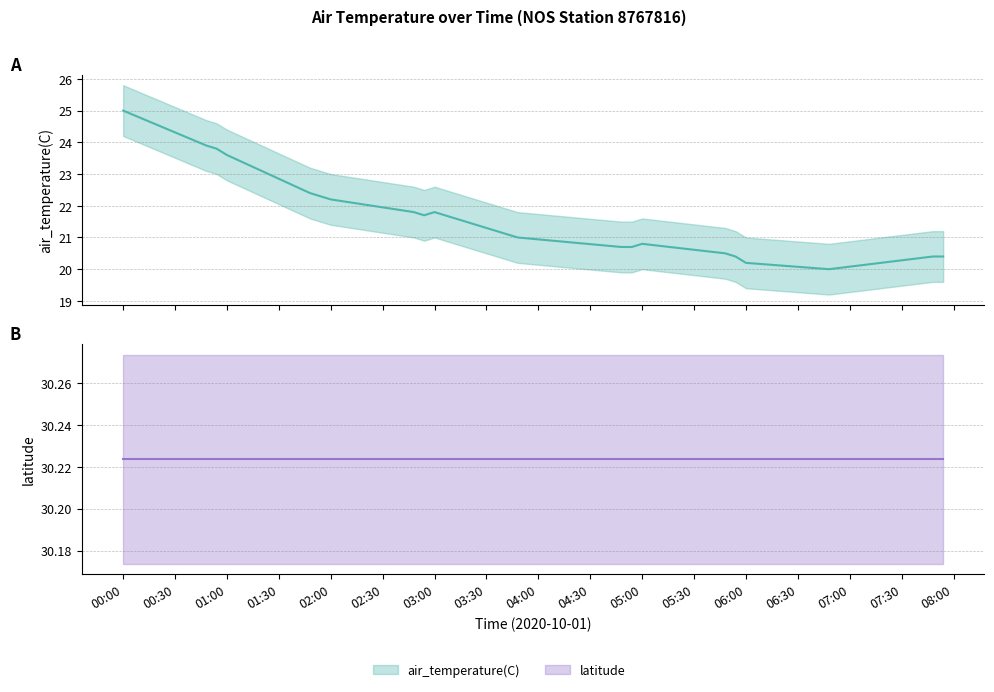

Is this an area chart (filled region under the line)?

No